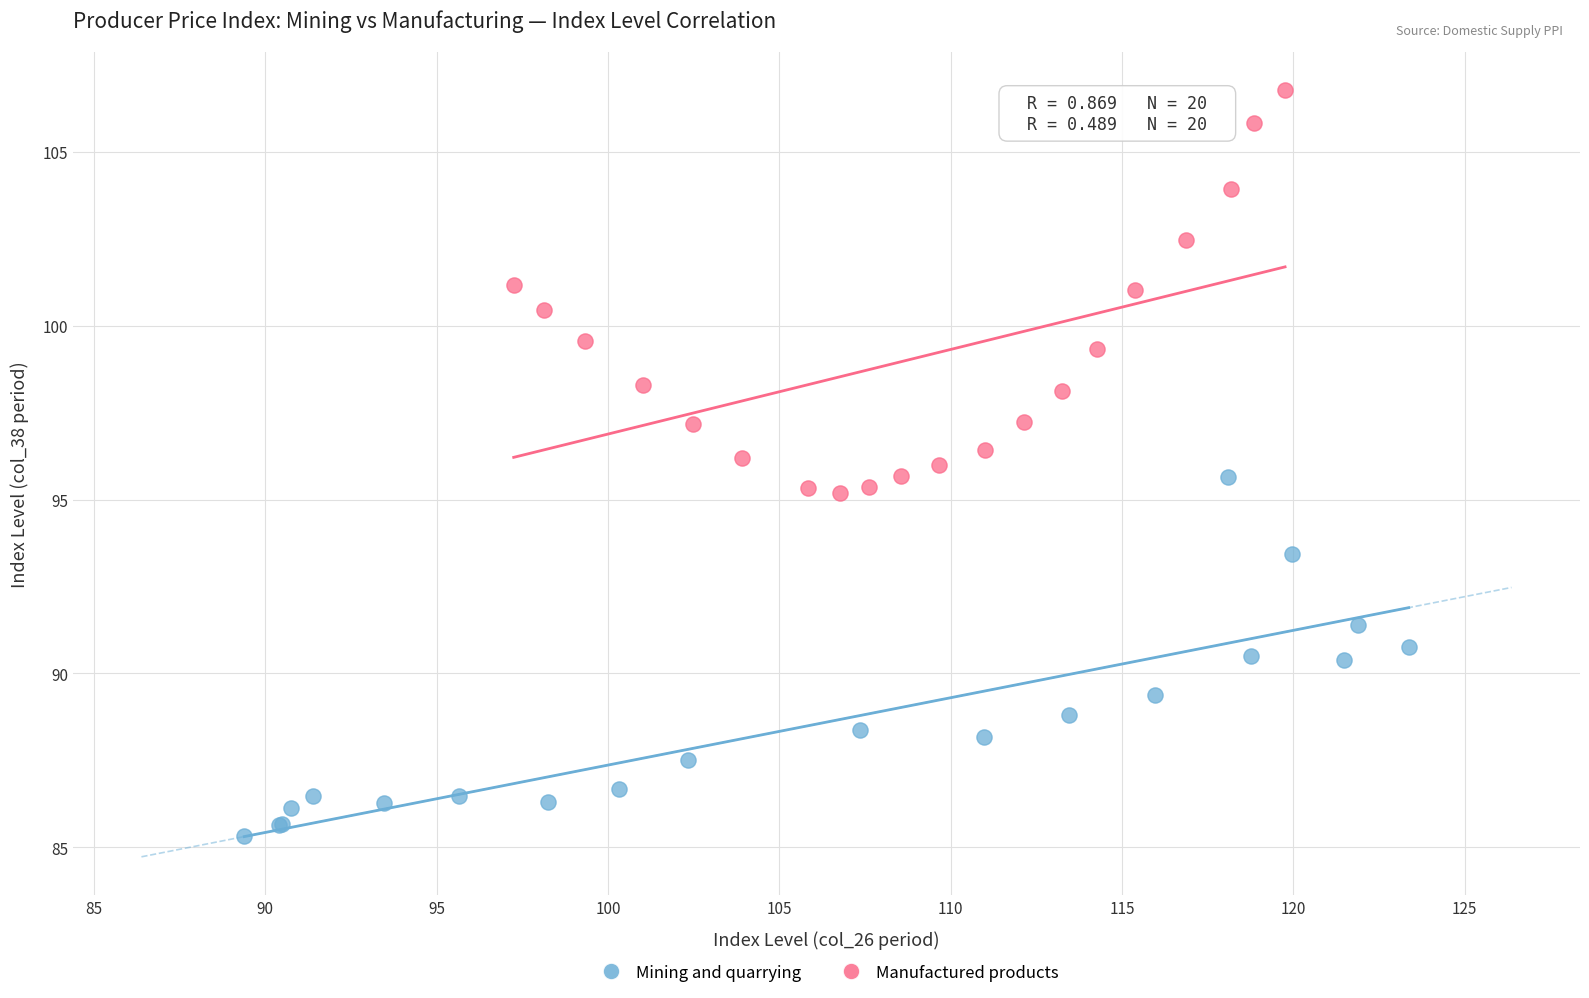

Which series has the widest spread of Y values?

Manufactured products